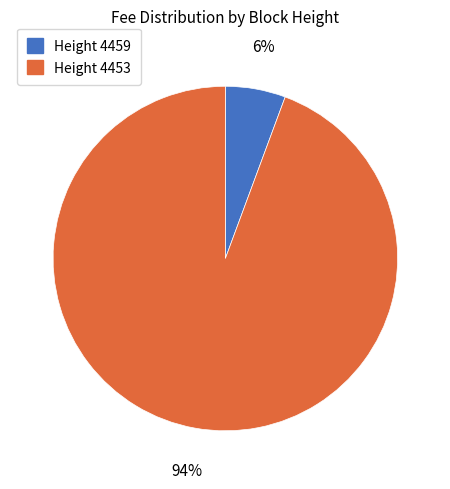

True or false: Height 4453 accounts for 94% of the total.

True